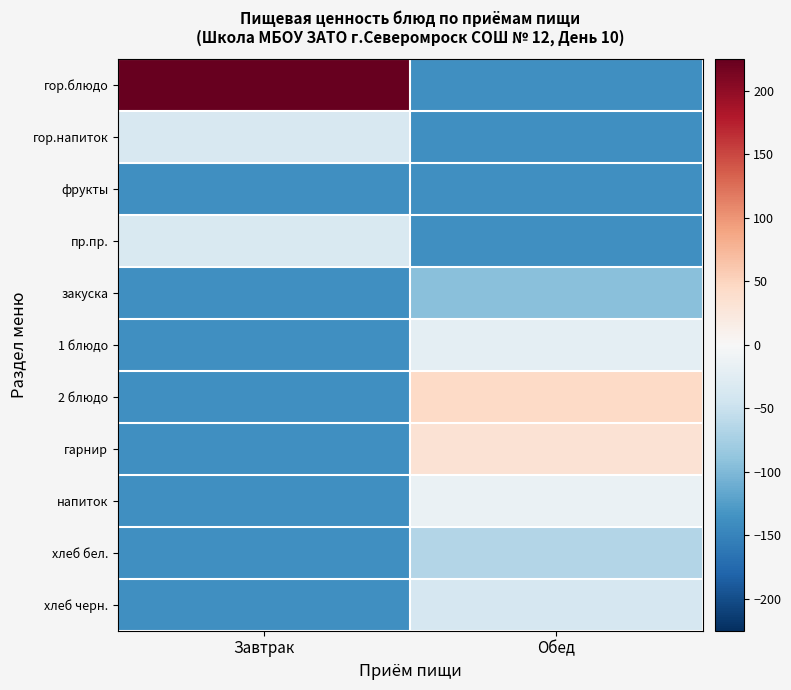

Between Завтрак and Обед, which series saw the biggest shift?

гор.блюдо